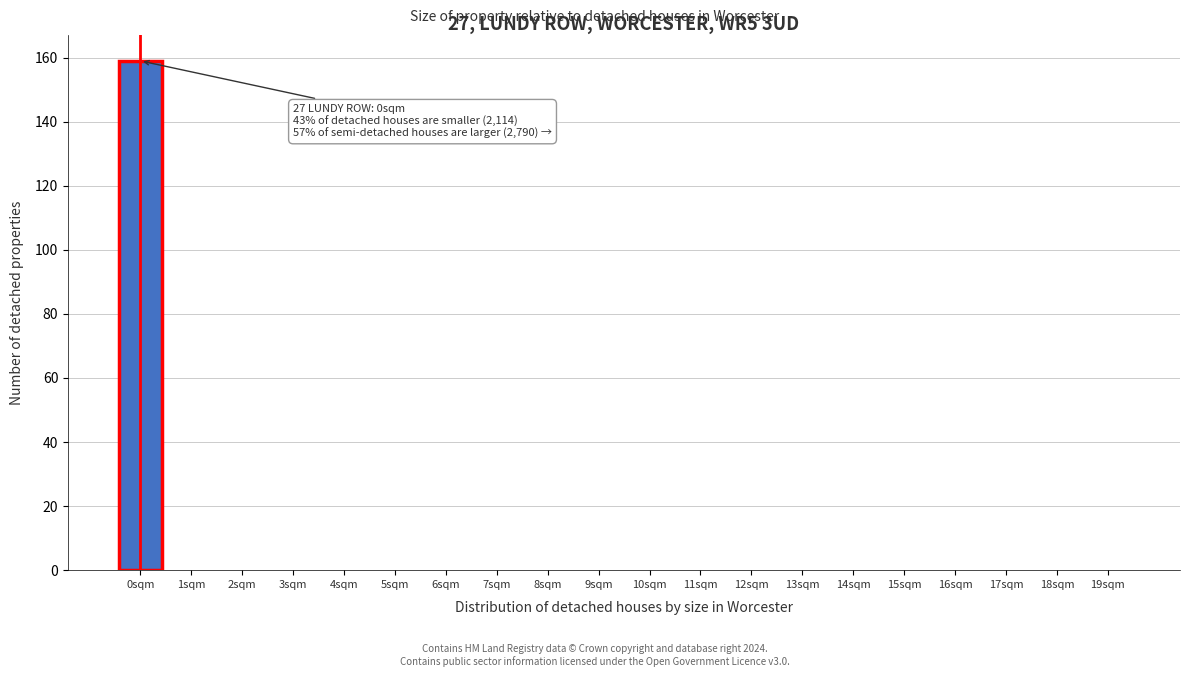

Reading right to left, what are all the values shown in this chart?

19sqm=0	18sqm=0	17sqm=0	16sqm=0	15sqm=0	14sqm=0	13sqm=0	12sqm=0	11sqm=0	10sqm=0	9sqm=0	8sqm=0	7sqm=0	6sqm=0	5sqm=0	4sqm=0	3sqm=0	2sqm=0	1sqm=0	0sqm=159